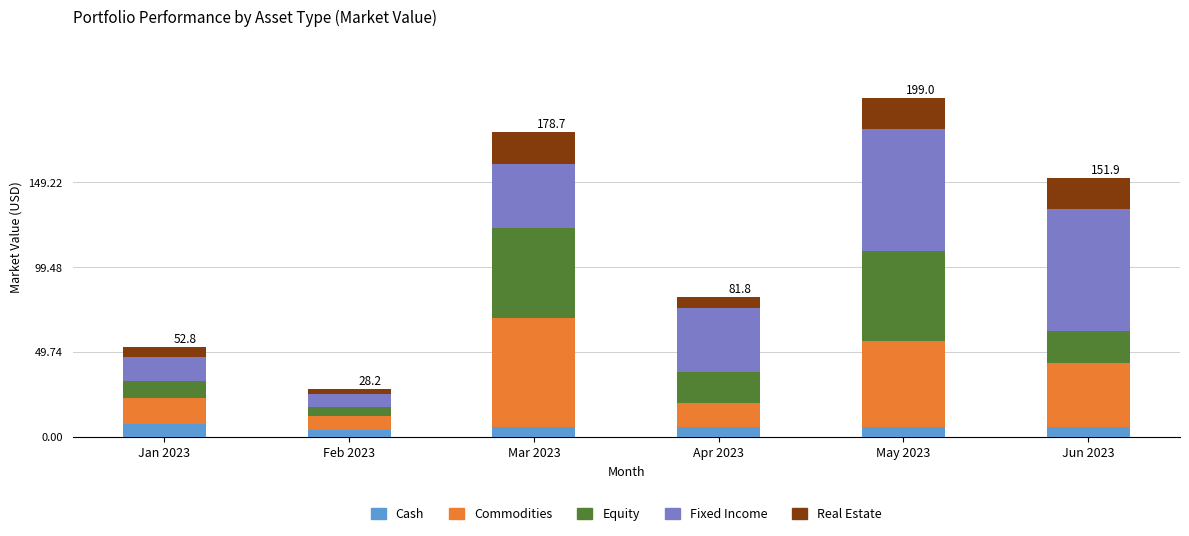

What is the sum of all Cash values?

35.0